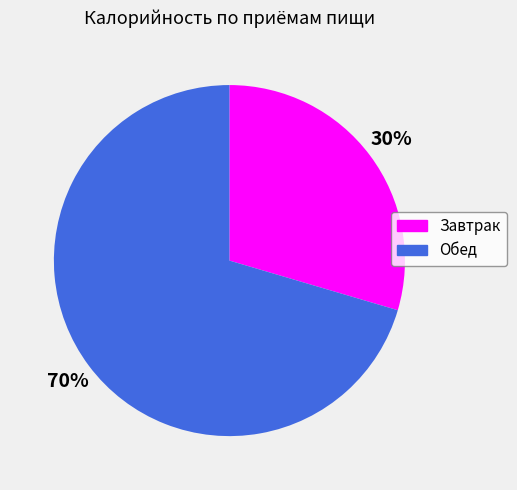

What is the smallest slice in the pie chart?

Завтрак